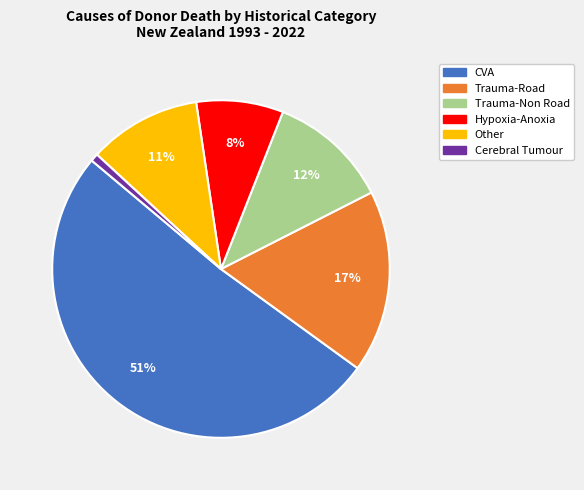

Combined, do Cerebral Tumour and Other account for over 50%?

No